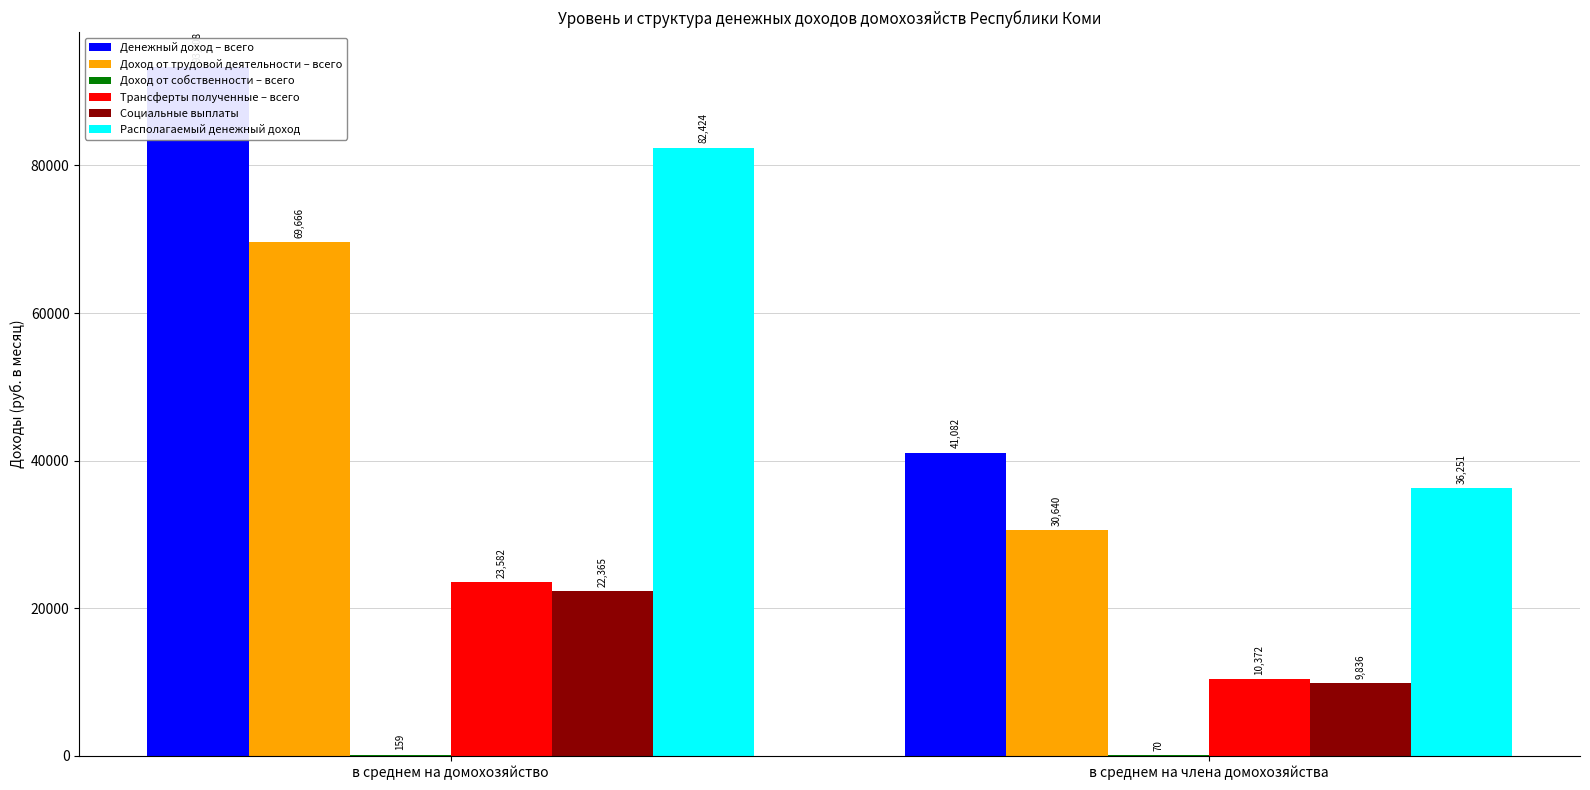

What is the difference between the Трансферты полученные – всего values at в среднем на домохозяйство and в среднем на члена домохозяйства?

13210.5